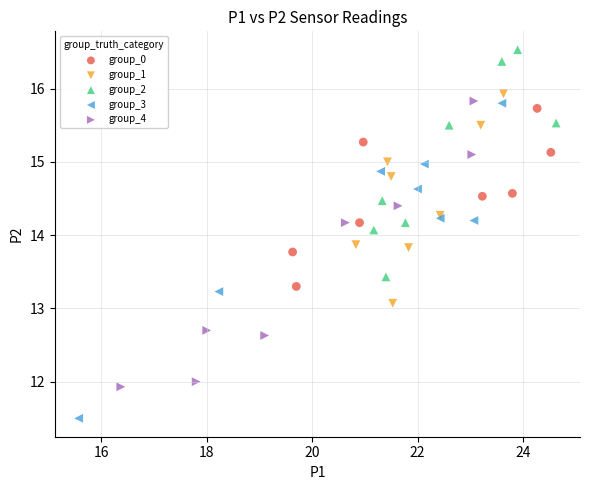

Which series has the widest spread of Y values?

group_3